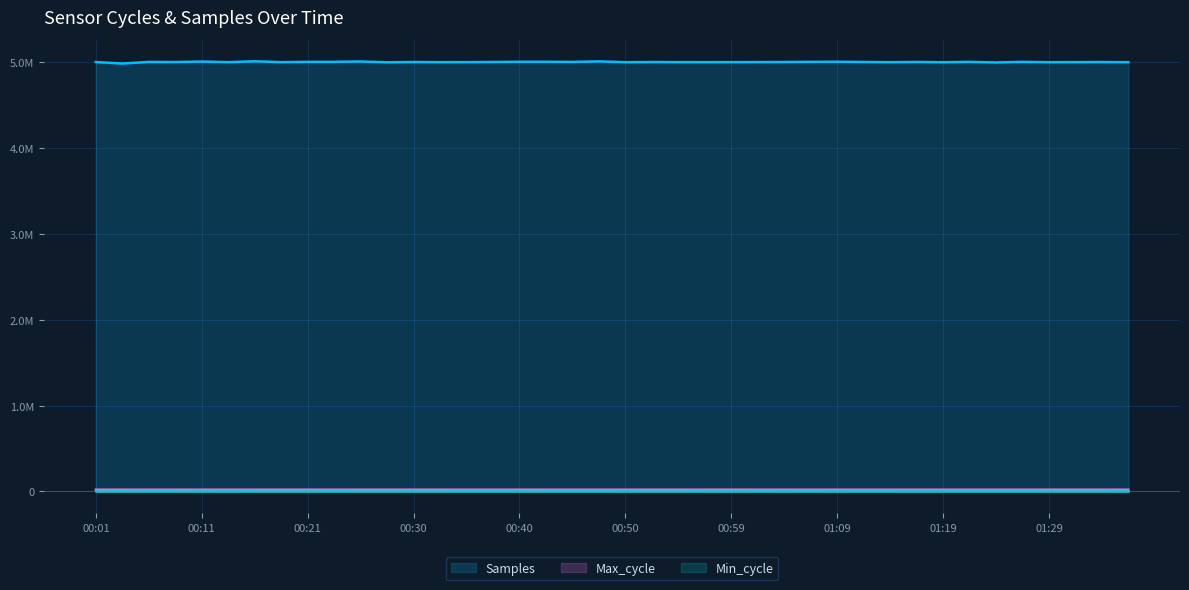

What is the maximum value for Max_cycle?

20228